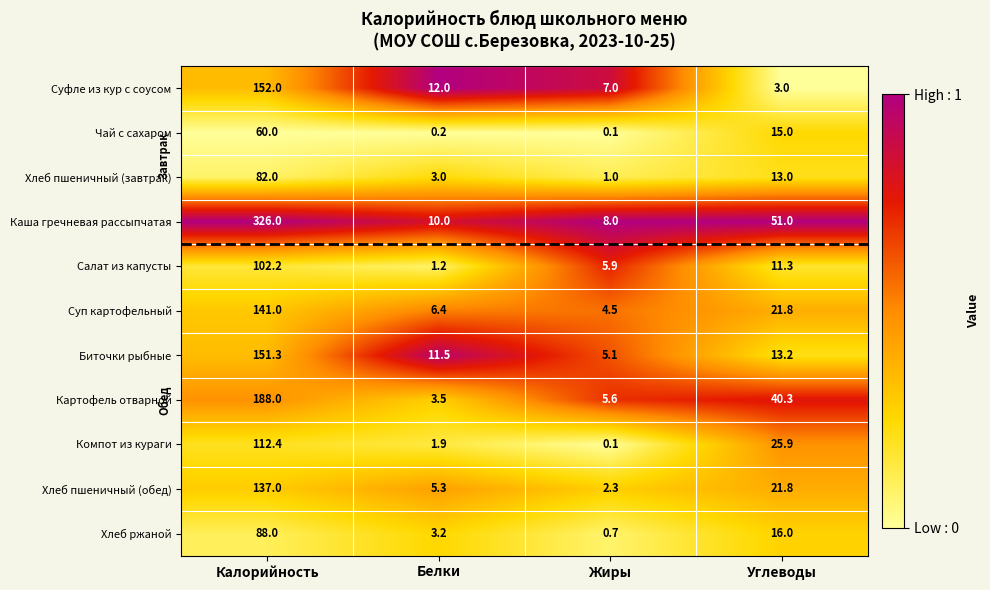

Where is Компот из кураги nearest to the value 56?

Углеводы